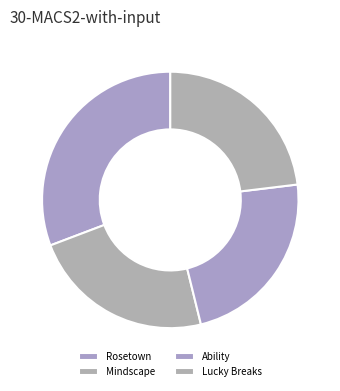

How many slices are in this pie chart?

4